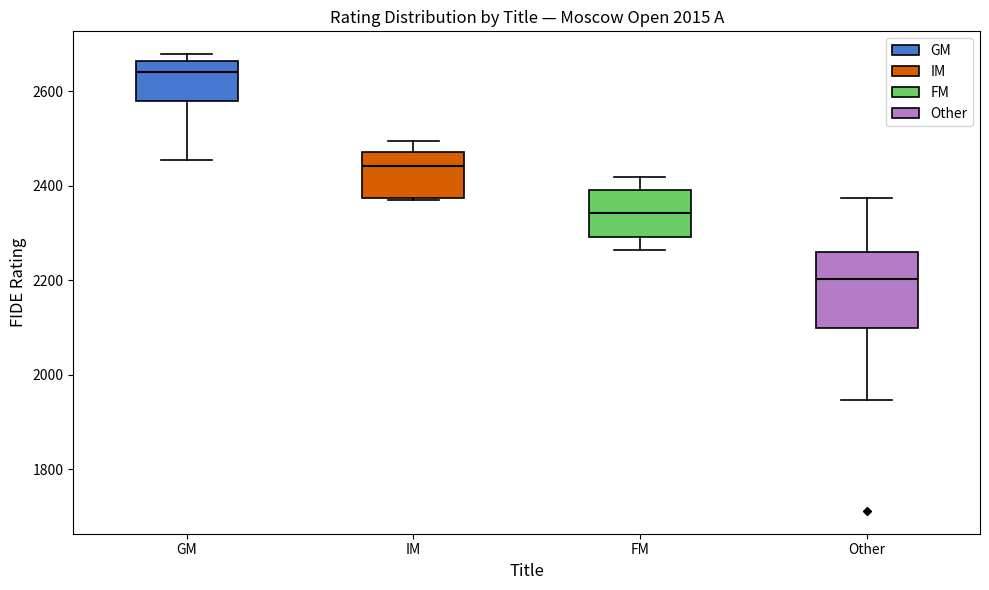

Where is the lower edge of the box for Other on the y-axis? The values are not printed on the chart, so give them approximately, as read against the axis.

2100